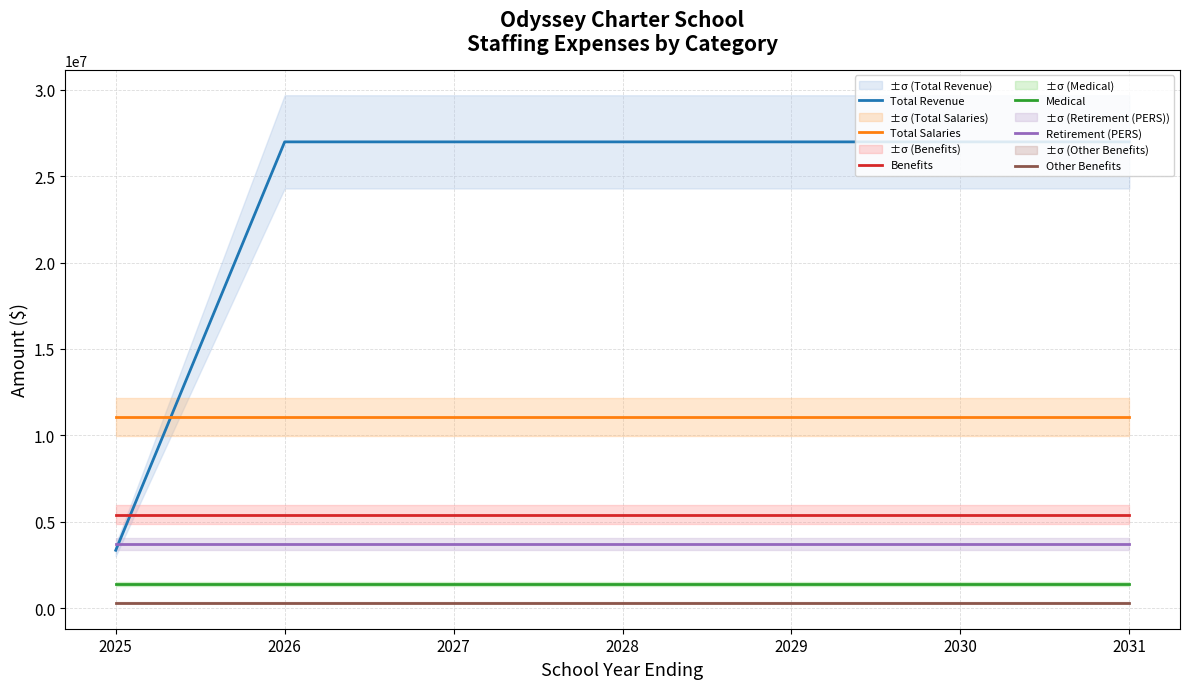

Which has a higher value, 2028 or 2026?

2026